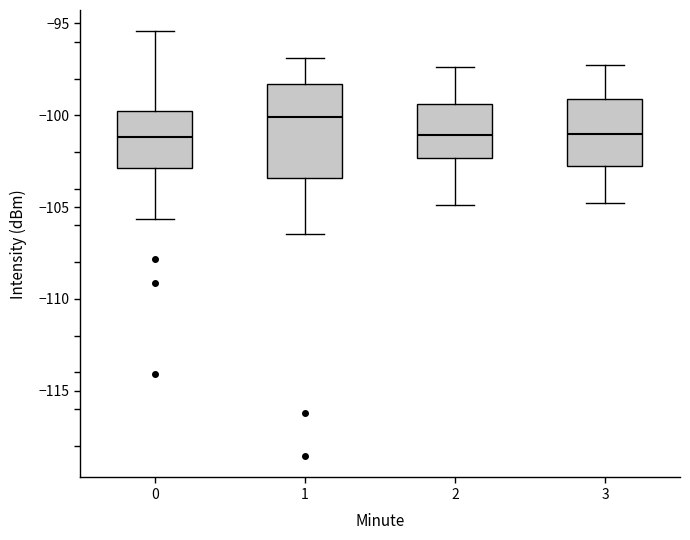

Comparing the boxes themselves (not the whiskers), which one is the tallest?

1